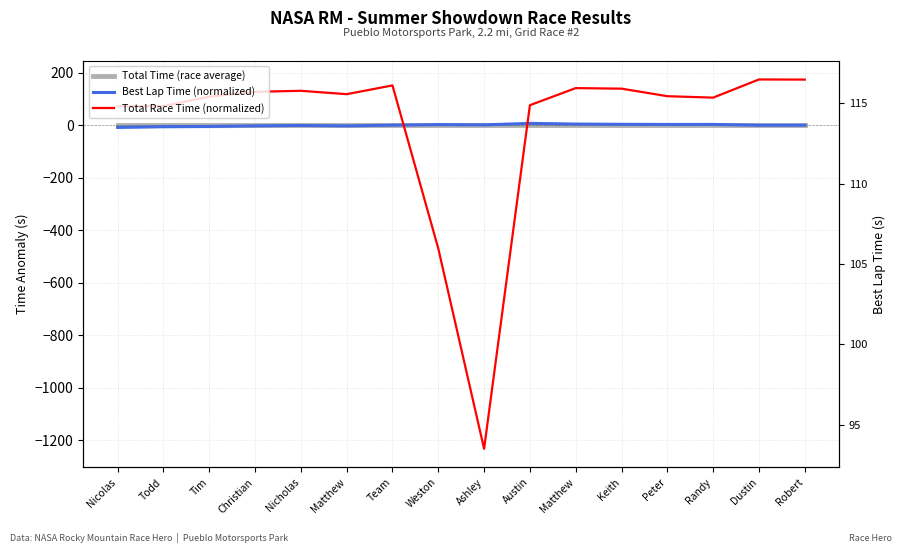

How many categories are shown in the chart?

16